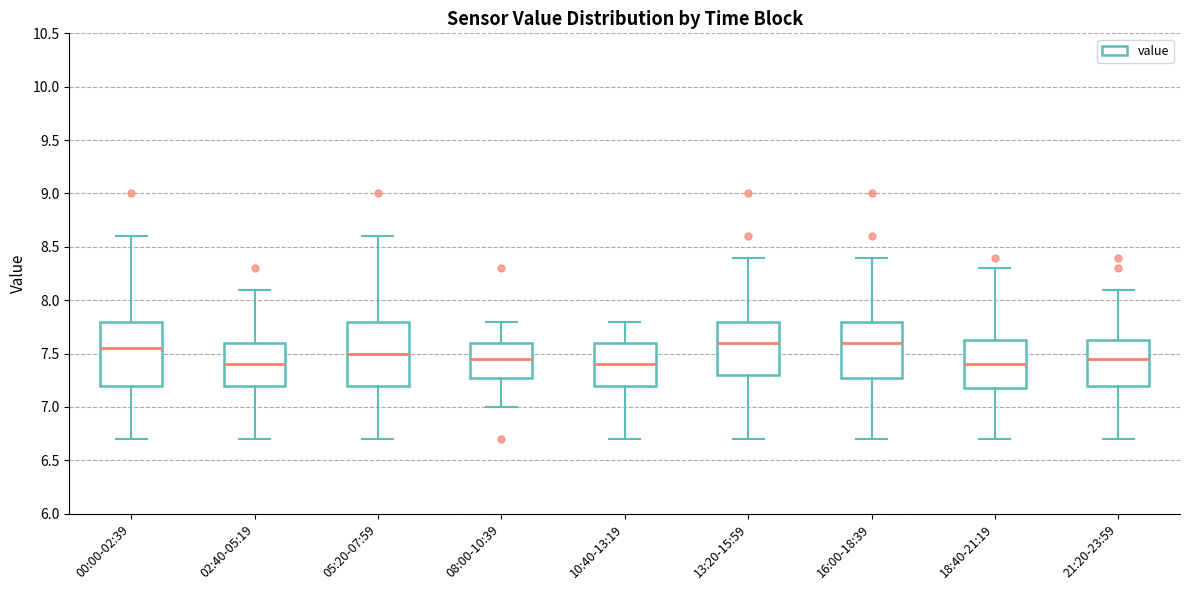

Reading left to right, transcribe this box plot: for each box, give where its median line is, the range the box spans, and where its two whiskers end, as read against the y-axis. The values are not printed on the chart, so give them approximately, as read against the axis.

00:00-02:39: median 7.55, box 7.20 to 7.80, whiskers 6.70 to 8.60
02:40-05:19: median 7.40, box 7.20 to 7.60, whiskers 6.70 to 8.10
05:20-07:59: median 7.50, box 7.20 to 7.80, whiskers 6.70 to 8.60
08:00-10:39: median 7.45, box 7.30 to 7.60, whiskers 7.00 to 7.80
10:40-13:19: median 7.40, box 7.20 to 7.60, whiskers 6.70 to 7.80
13:20-15:59: median 7.60, box 7.30 to 7.80, whiskers 6.70 to 8.40
16:00-18:39: median 7.60, box 7.30 to 7.80, whiskers 6.70 to 8.40
18:40-21:19: median 7.40, box 7.20 to 7.65, whiskers 6.70 to 8.30
21:20-23:59: median 7.45, box 7.20 to 7.65, whiskers 6.70 to 8.10